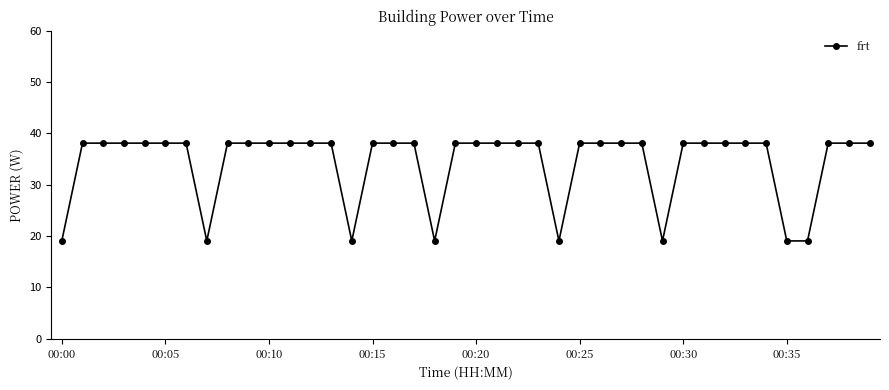

What is the smallest value displayed?

19.1